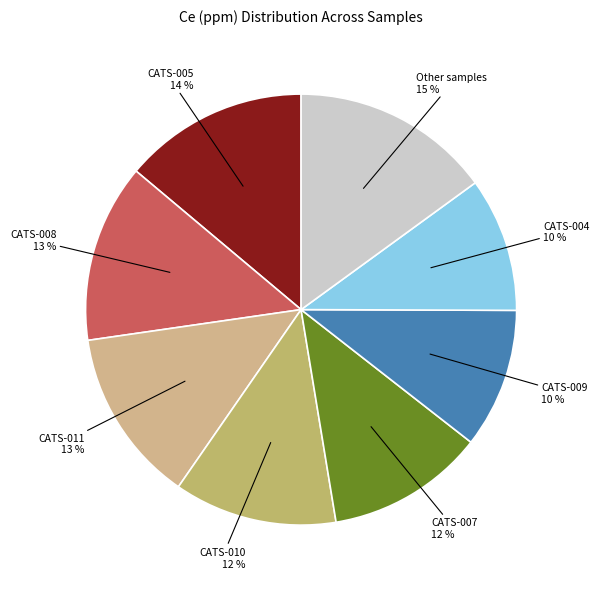

True or false: Other samples accounts for 15% of the total.

True